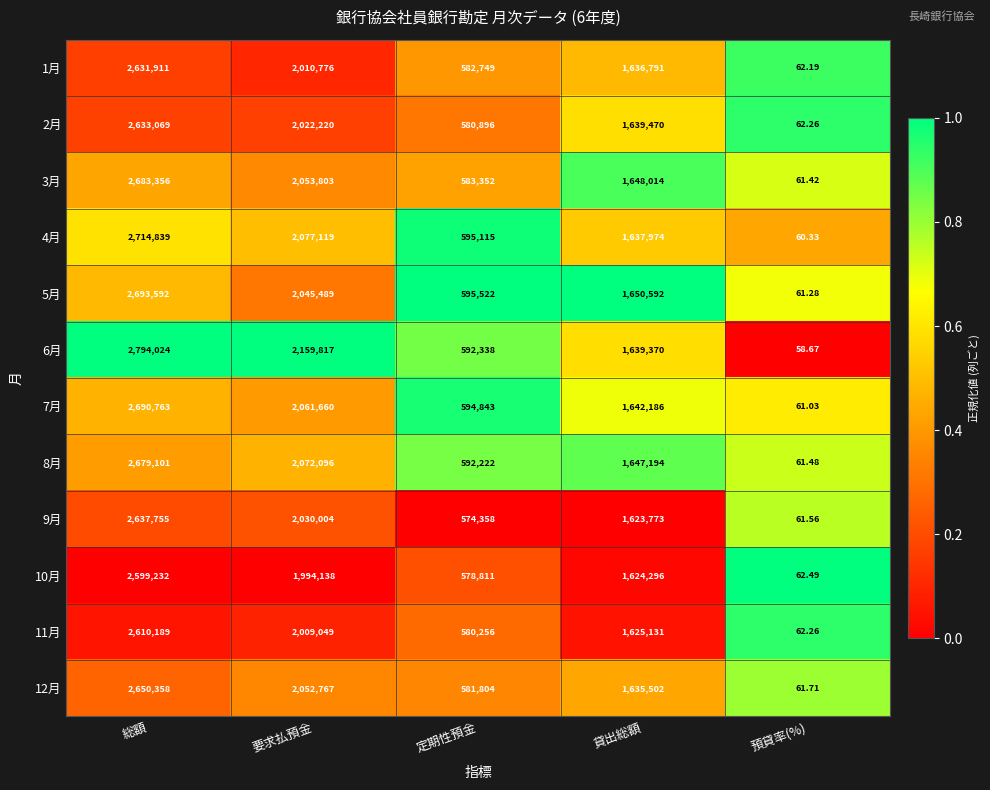

Which label corresponds to the largest value in the chart?

総額